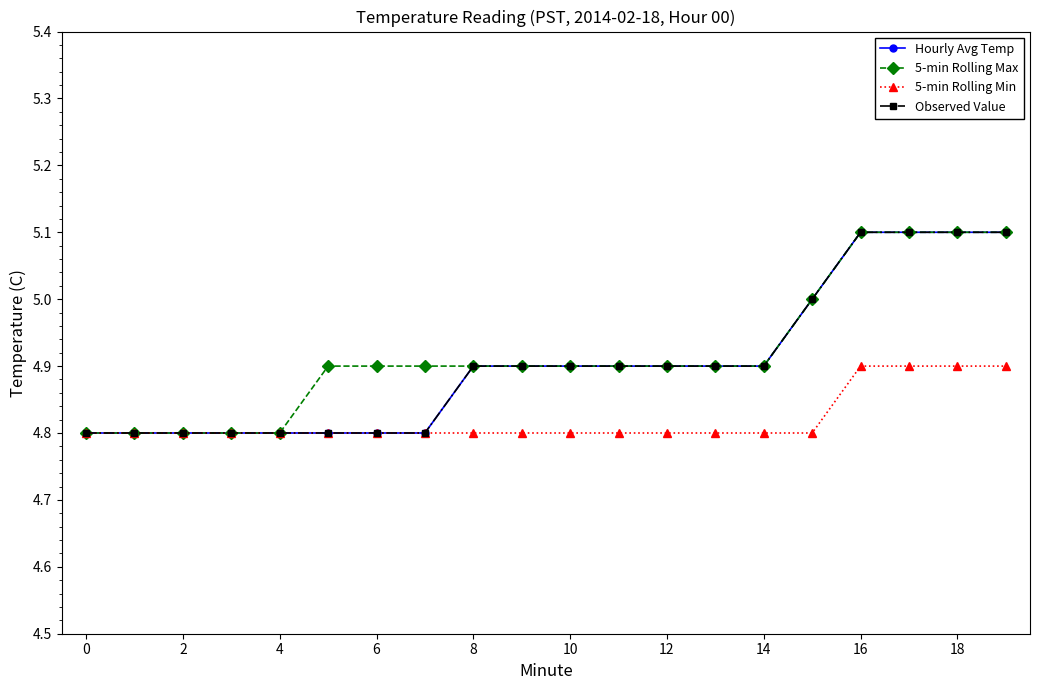

Rank the series by their maximum value, from highest to lowest.

Hourly Avg Temp, 5-min Rolling Max, Observed Value, 5-min Rolling Min